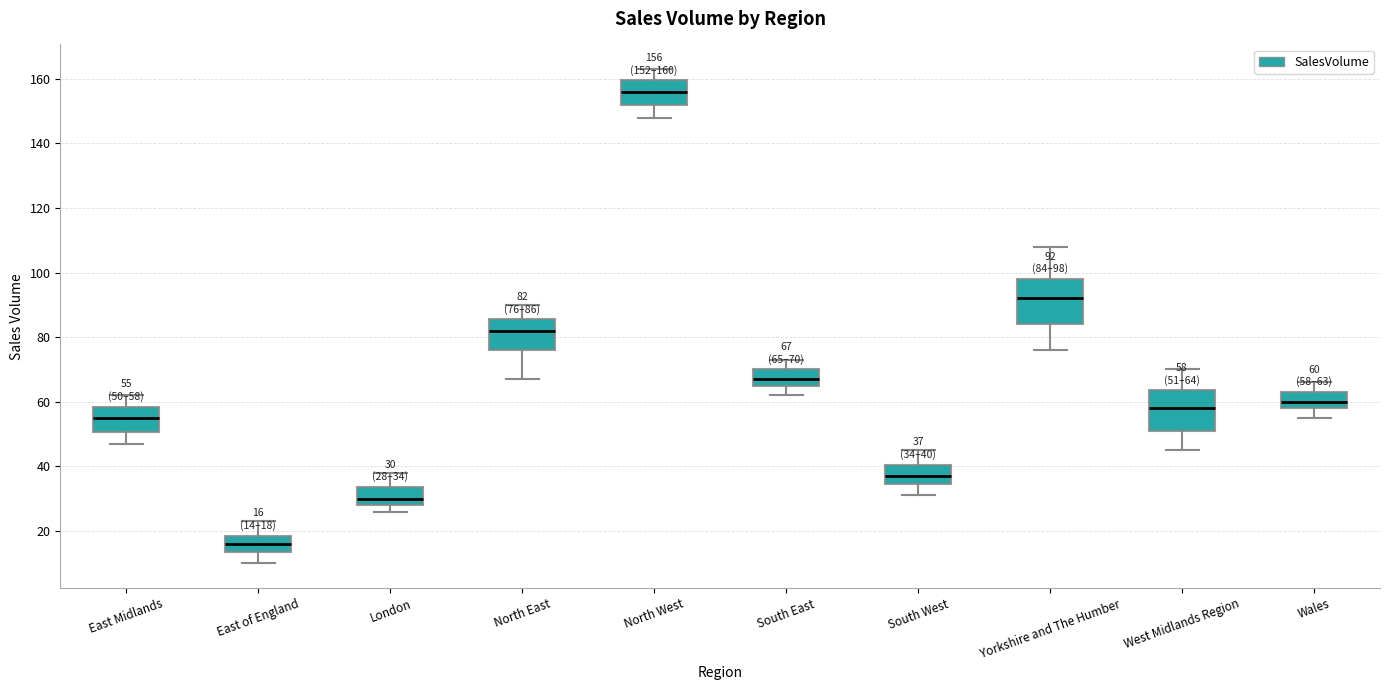

Which box has the highest median line?

North West